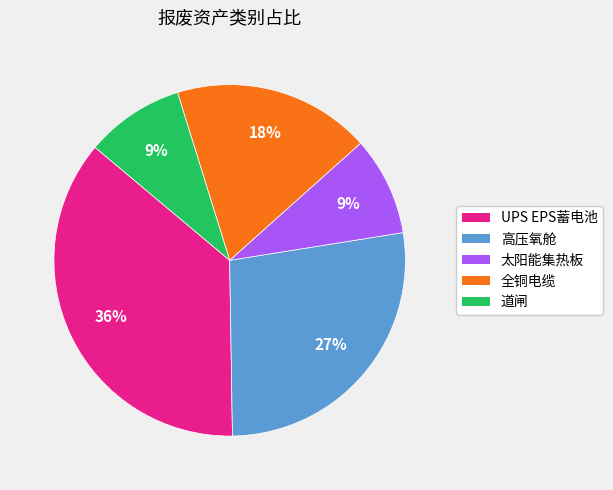

Is it true that 全铜电缆 is 18% of the pie?

True